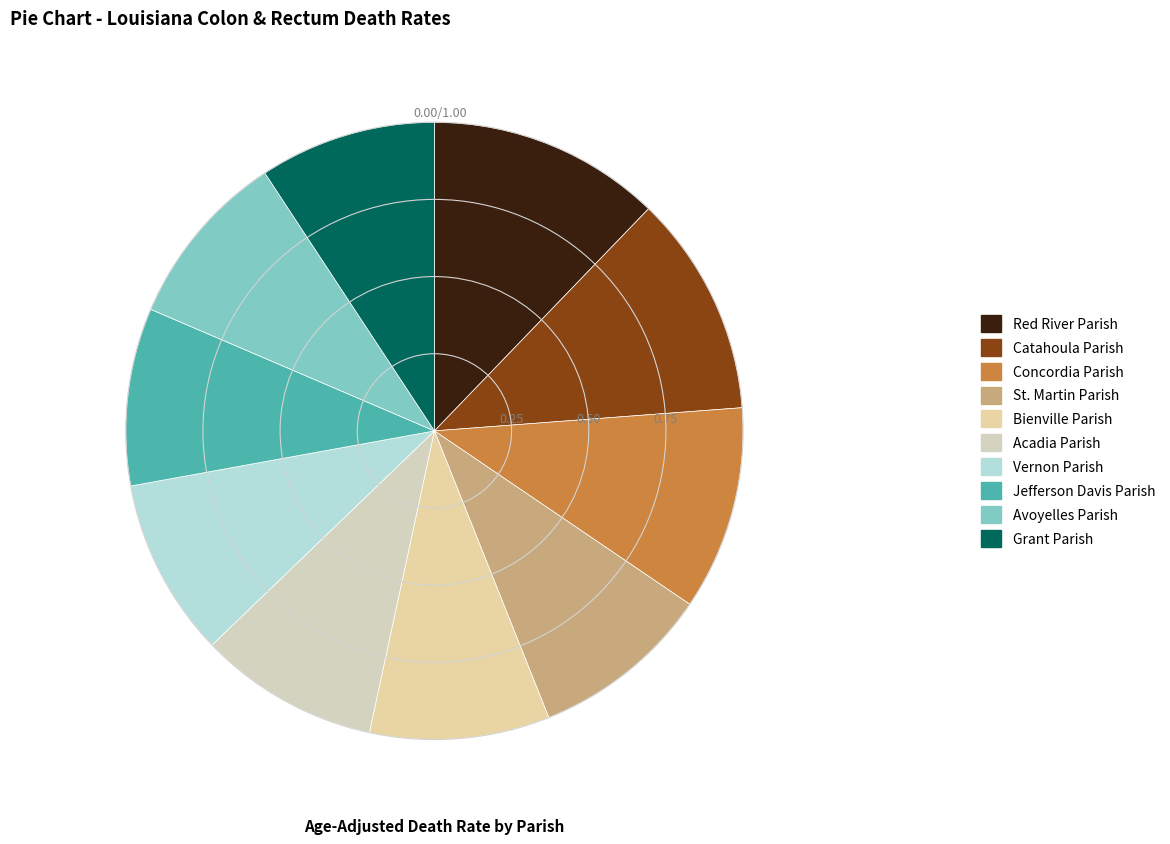

True or false: Bienville Parish accounts for 20% of the total.

False